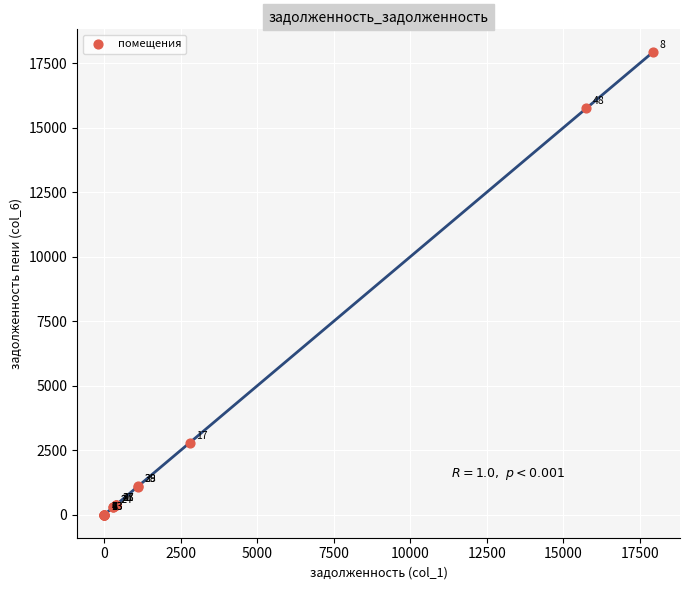

What Y value in the scatter plot is closest to 8956?

2783.4